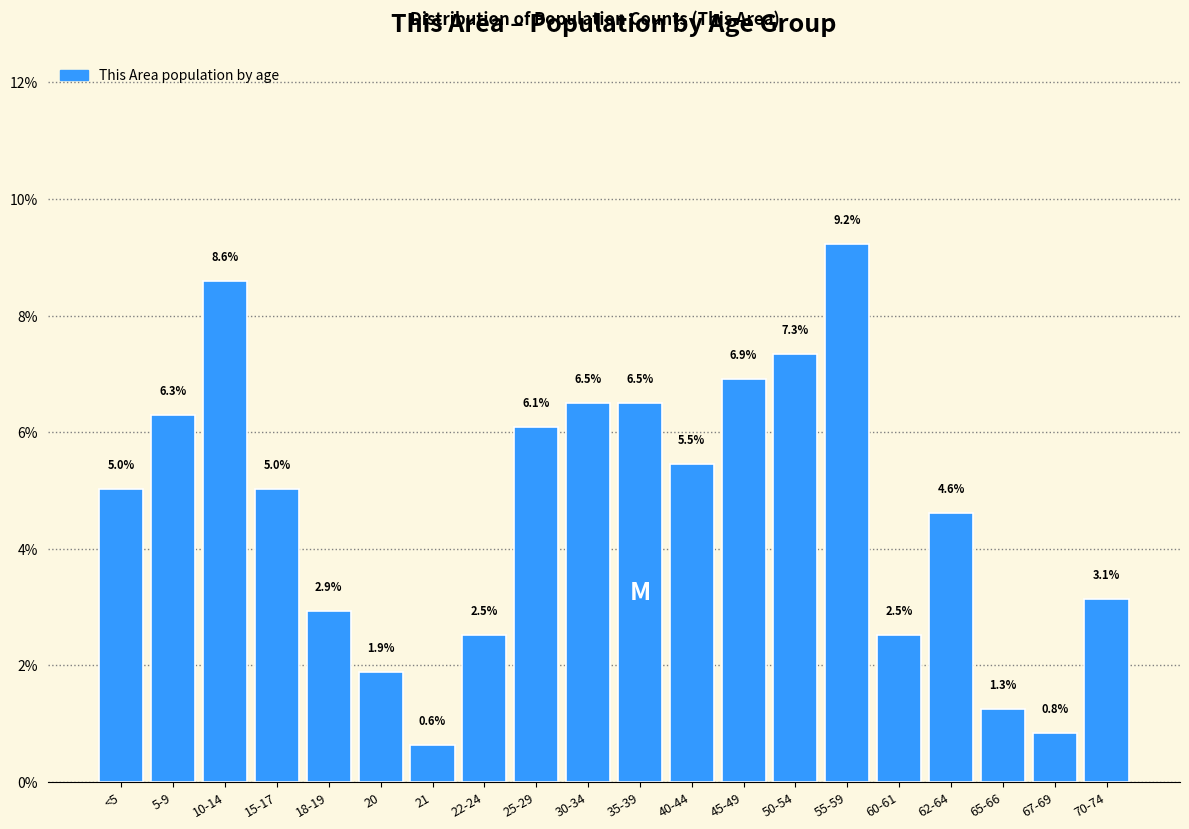

Reading right to left, what are all the values shown in this chart?

70-74=3.1	67-69=0.8	65-66=1.3	62-64=4.6	60-61=2.5	55-59=9.2	50-54=7.3	45-49=6.9	40-44=5.5	35-39=6.5	30-34=6.5	25-29=6.1	22-24=2.5	21=0.6	20=1.9	18-19=2.9	15-17=5.0	10-14=8.6	5-9=6.3	<5=5.0